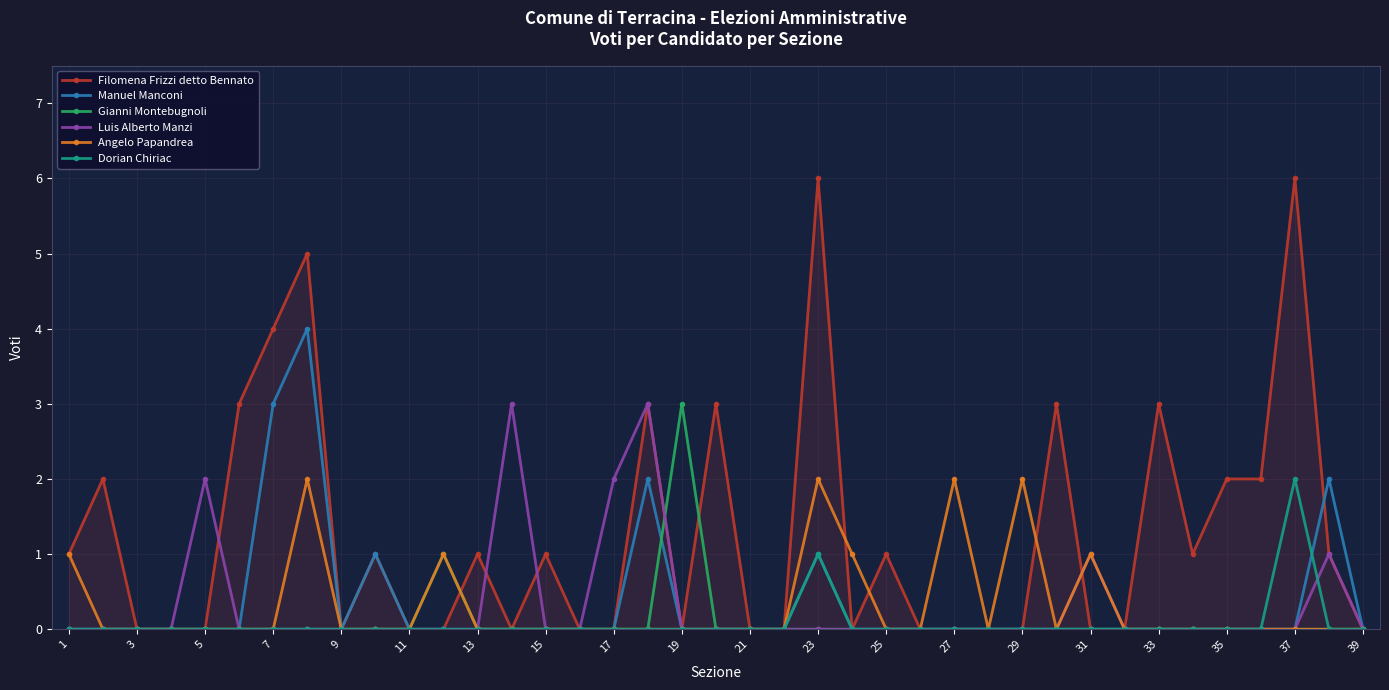

What is the difference between the maximum and second lowest values in the Manuel Manconi series?

4